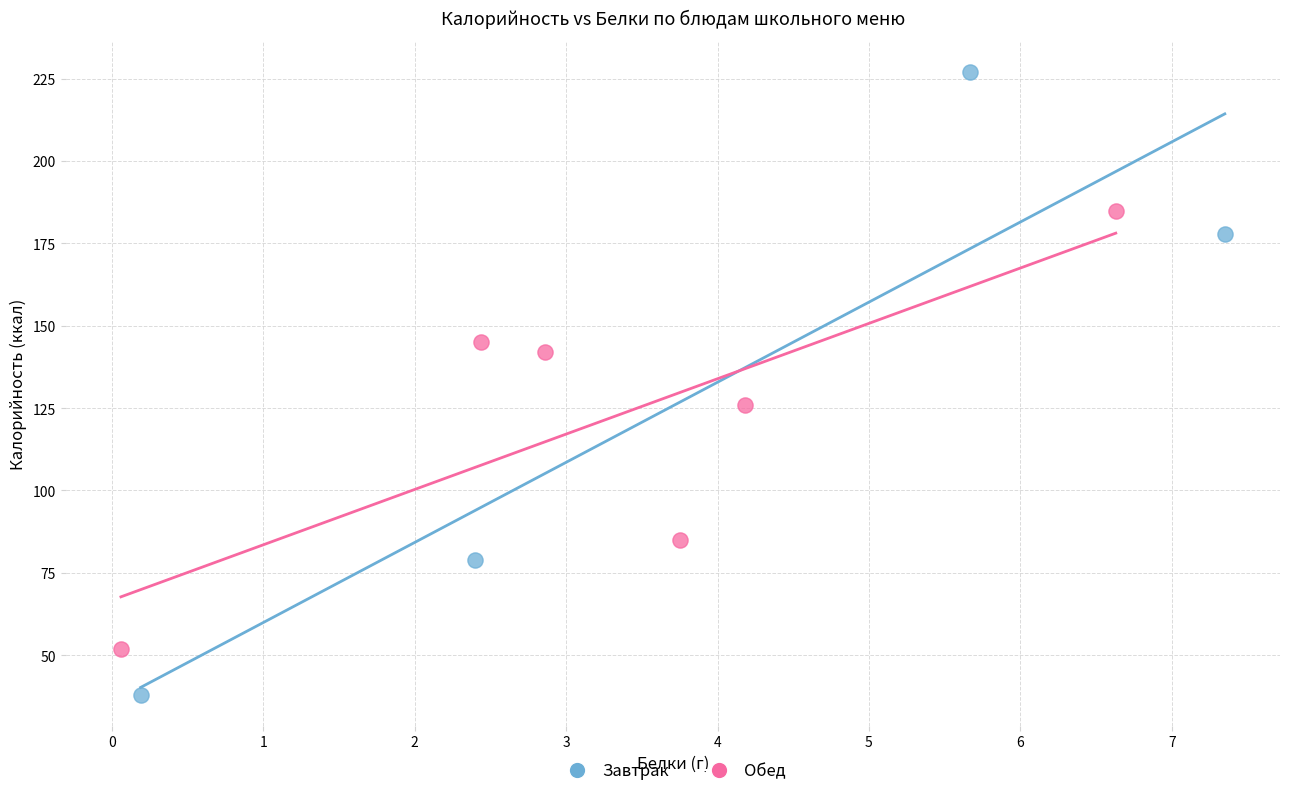

Which series reaches the minimum Y coordinate?

Завтрак